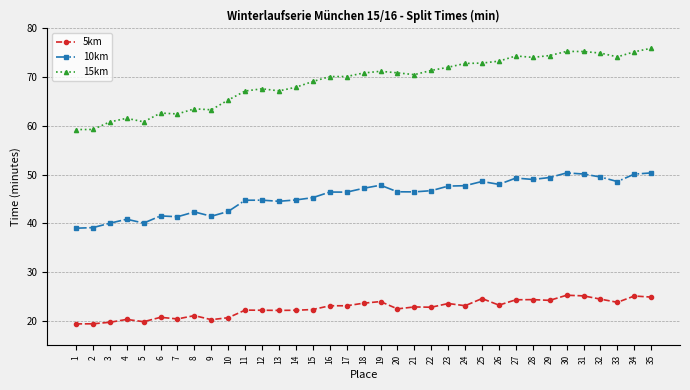

What is the maximum value shown in the chart?

76.0